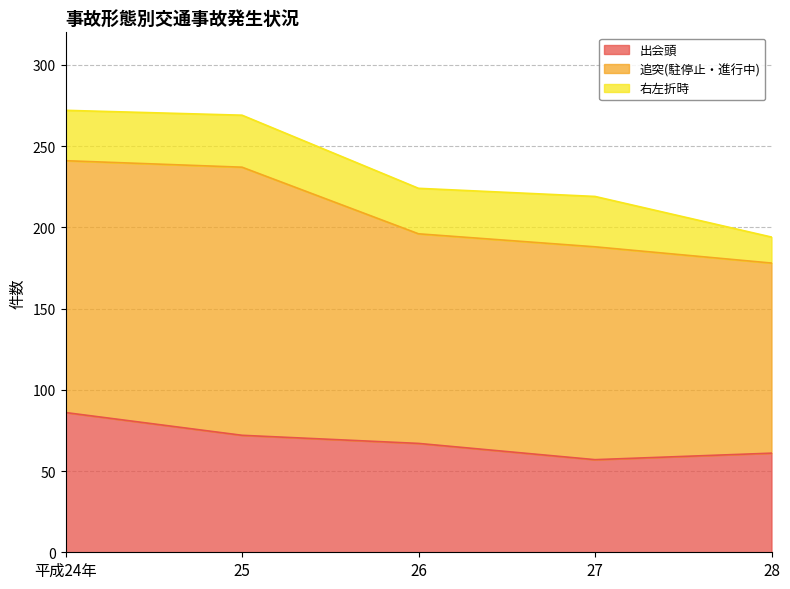

What position from the left is 27?

4